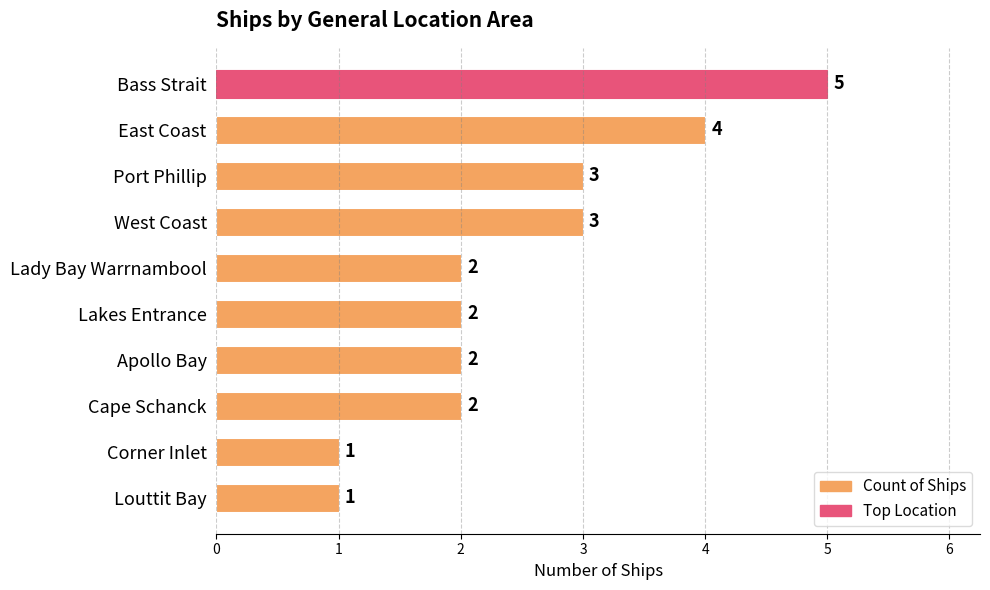

Reading bottom to top, list all the values displayed in this chart.

Louttit Bay=1	Corner Inlet=1	Cape Schanck=2	Apollo Bay=2	Lakes Entrance=2	Lady Bay Warrnambool=2	West Coast=3	Port Phillip=3	East Coast=4	Bass Strait=5